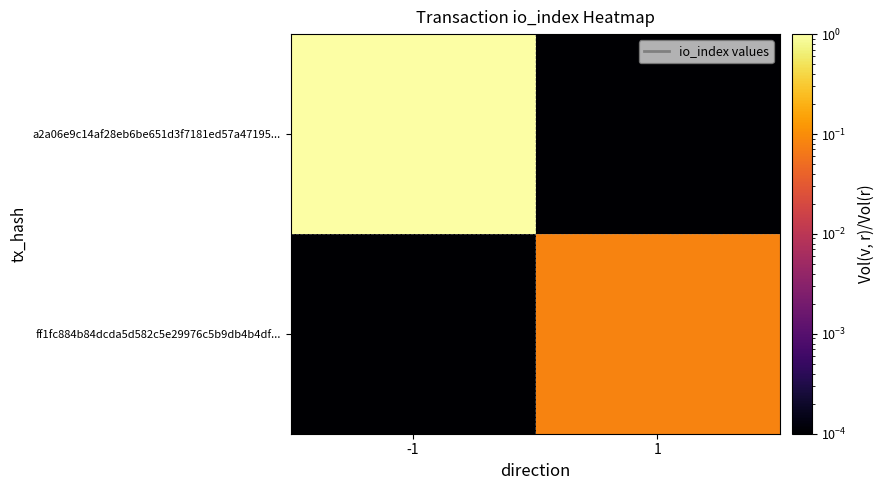

At -1, list the series in order from largest to smallest.

a2a06e9c14af28eb6be651d3f7181ed57a47195..., ff1fc884b84dcda5d582c5e29976c5b9db4b4df...